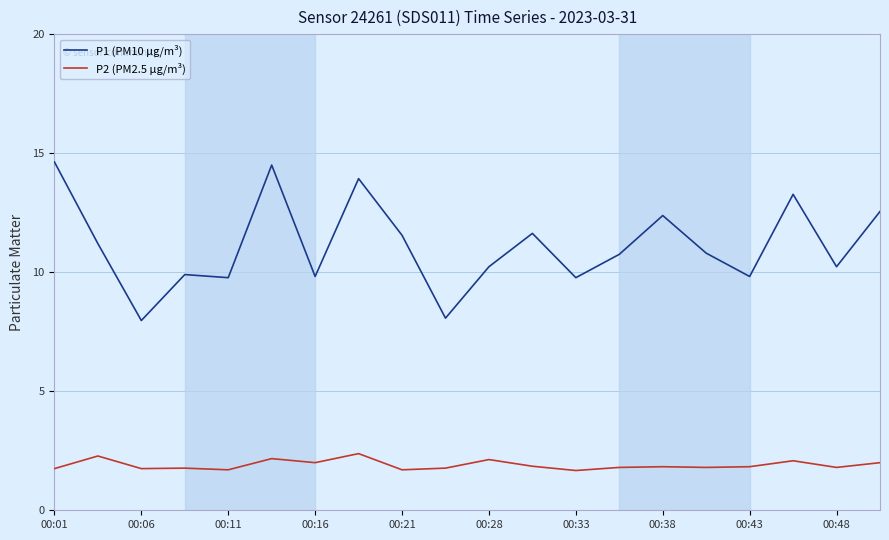

What is the maximum value shown in the chart?

14.6